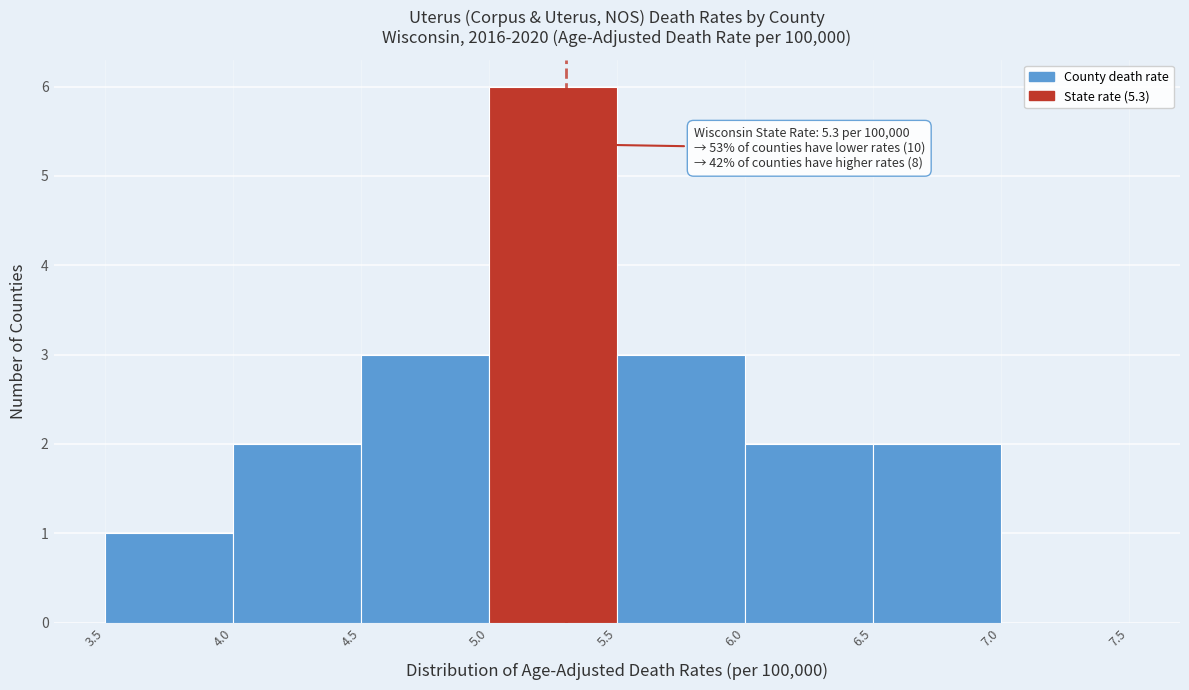

Which range on the x-axis has the tallest bar?

5.0 to 5.5